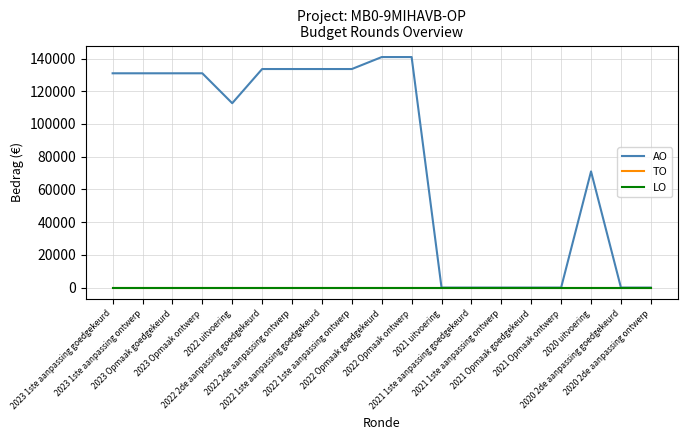

True or false: TO and AO intersect in this chart.

False